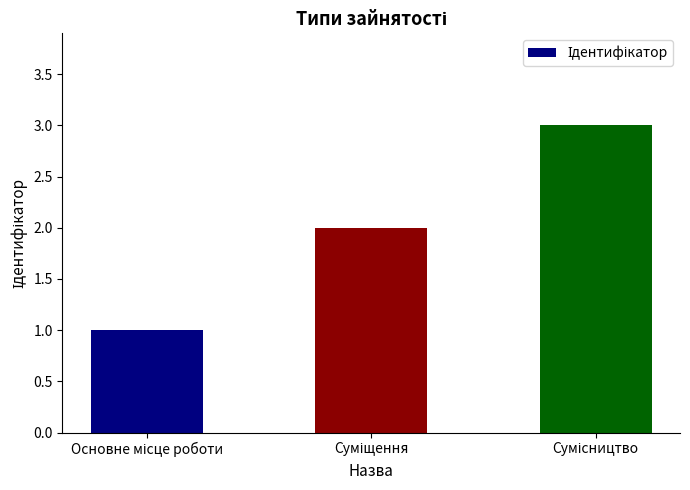

What is the sum of all values?

6